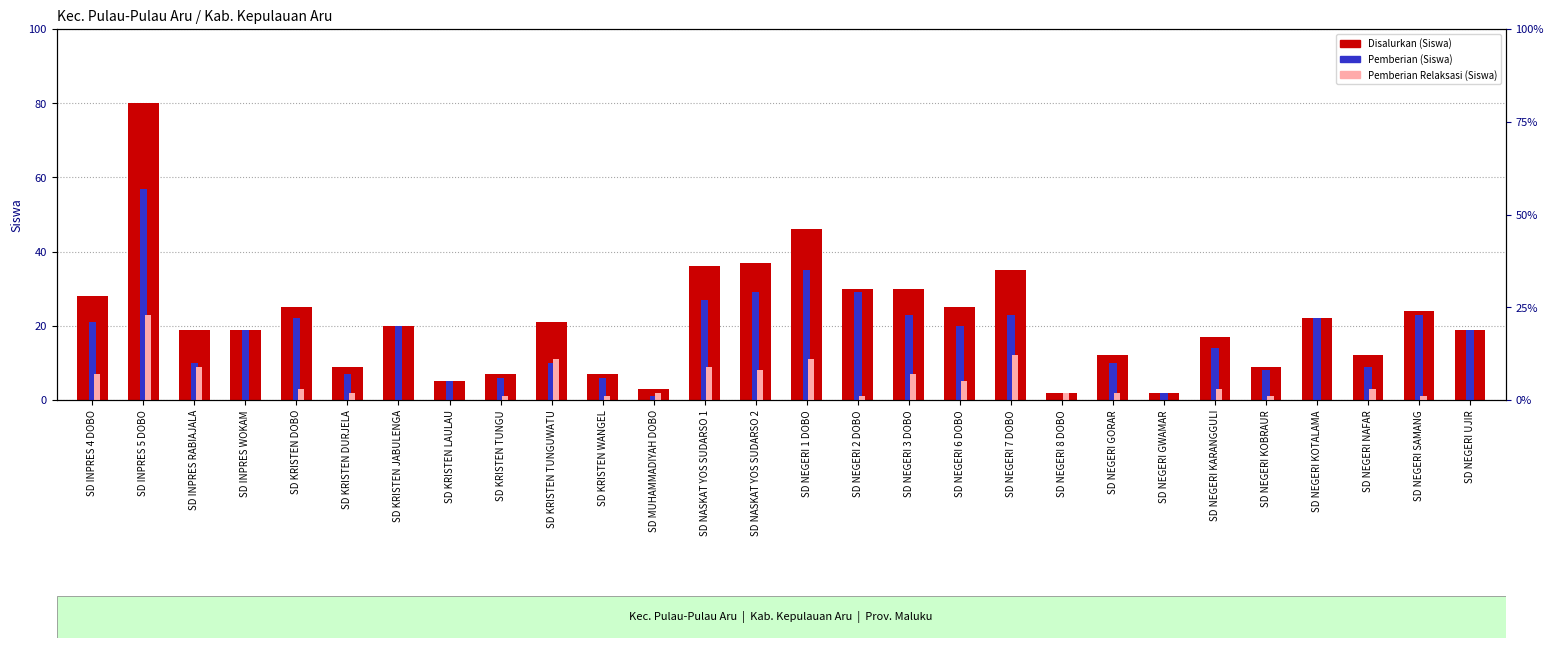

What are all the series names shown in the legend?

Disalurkan (Siswa), Pemberian (Siswa), Pemberian Relaksasi (Siswa)